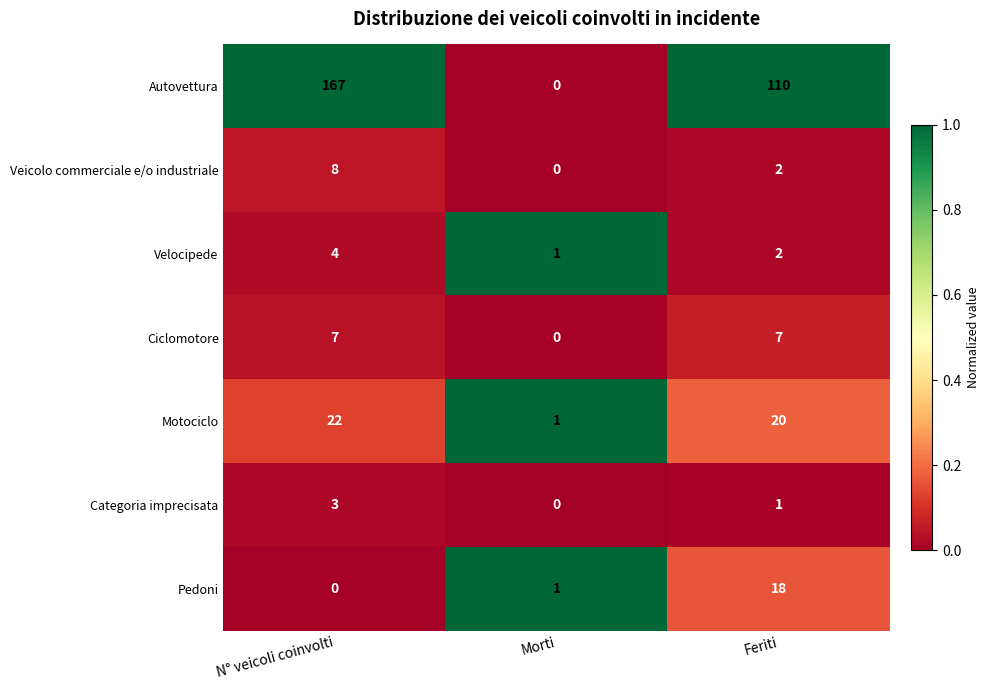

Which series has the largest total across all categories?

Autovettura